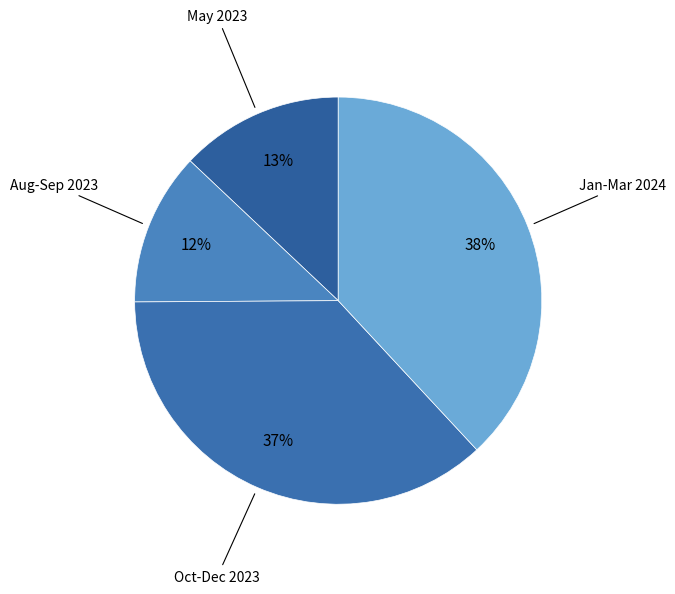

How many segments does this pie chart have?

4